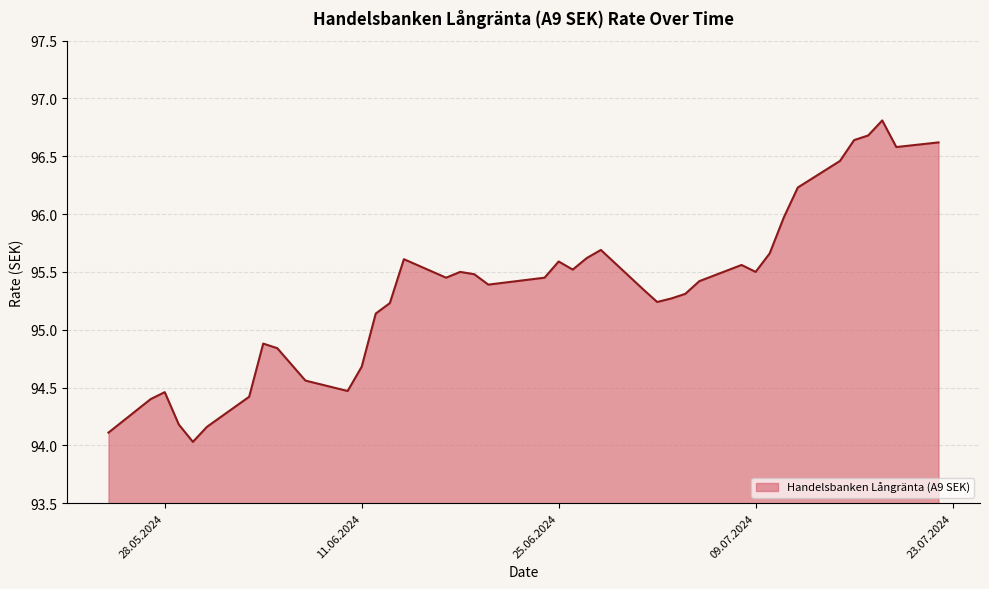

What is the difference between the maximum and minimum values?

2.8